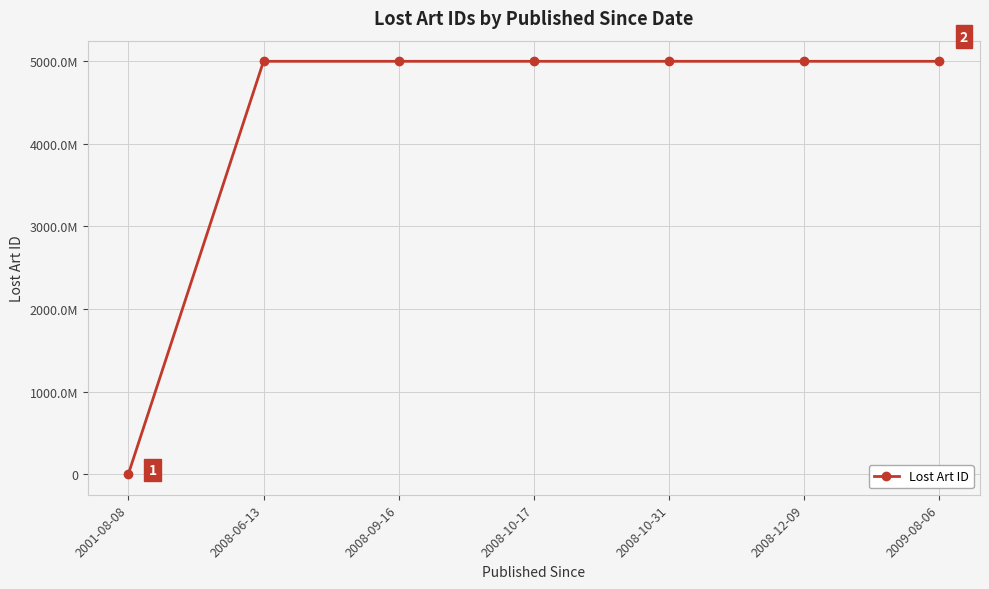

Rank the categories by value from lowest to highest.

2001-08-08, 2008-06-13, 2008-09-16, 2008-10-17, 2008-10-31, 2008-12-09, 2009-08-06